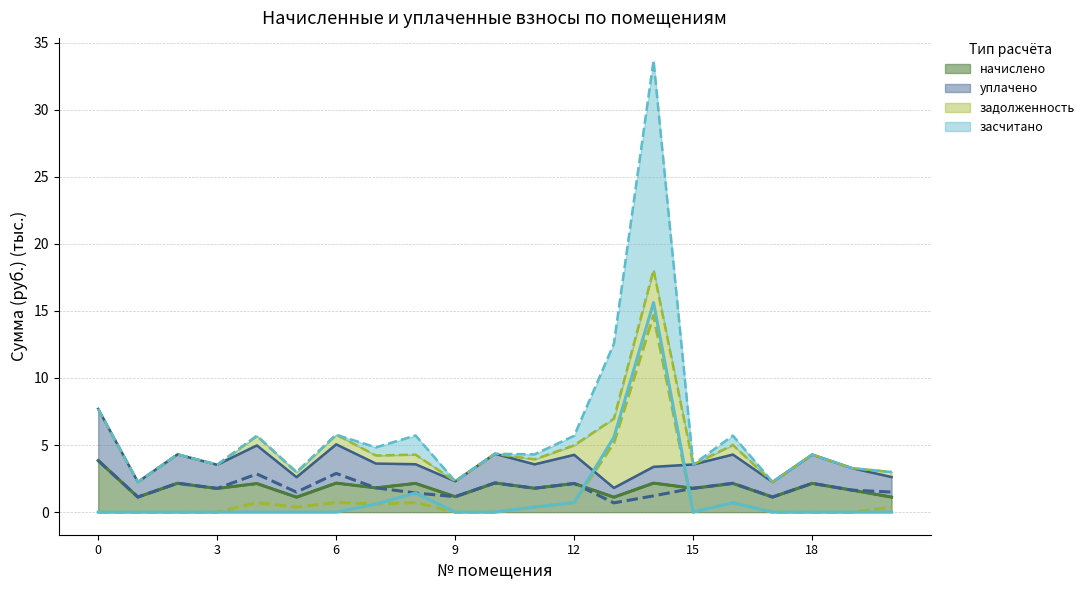

List the series in order of their peak value, lowest first.

начислено (линия), уплачено (линия), задолженность (линия), засчитано (линия)